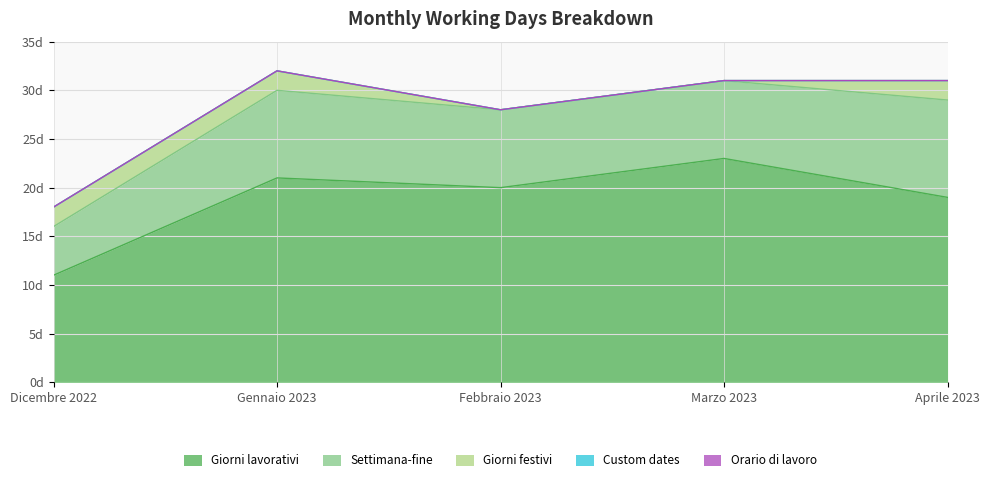

What is the label of the 5th point from the left?

Aprile 2023